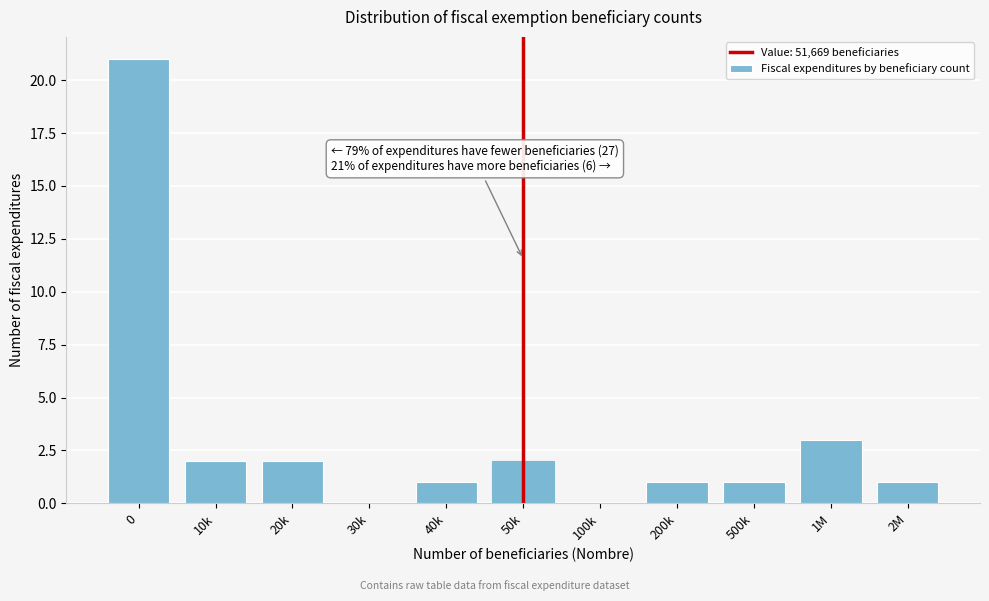

Reading left to right, list all the values displayed in this chart.

0=21	10k=2	20k=2	30k=0	40k=1	50k=2	100k=0	200k=1	500k=1	1M=3	2M=1